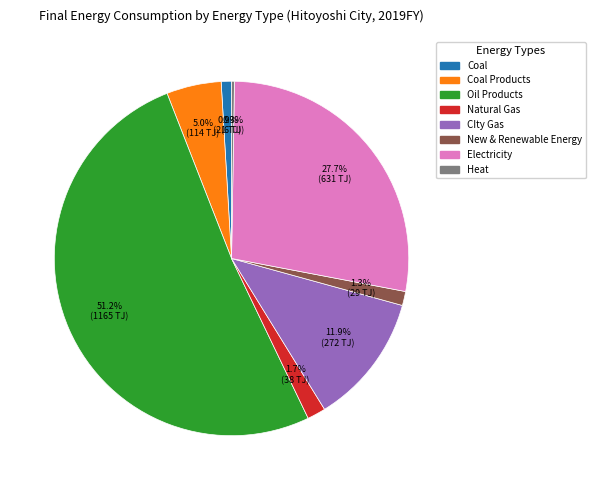

Is there a majority slice in this chart?

Yes